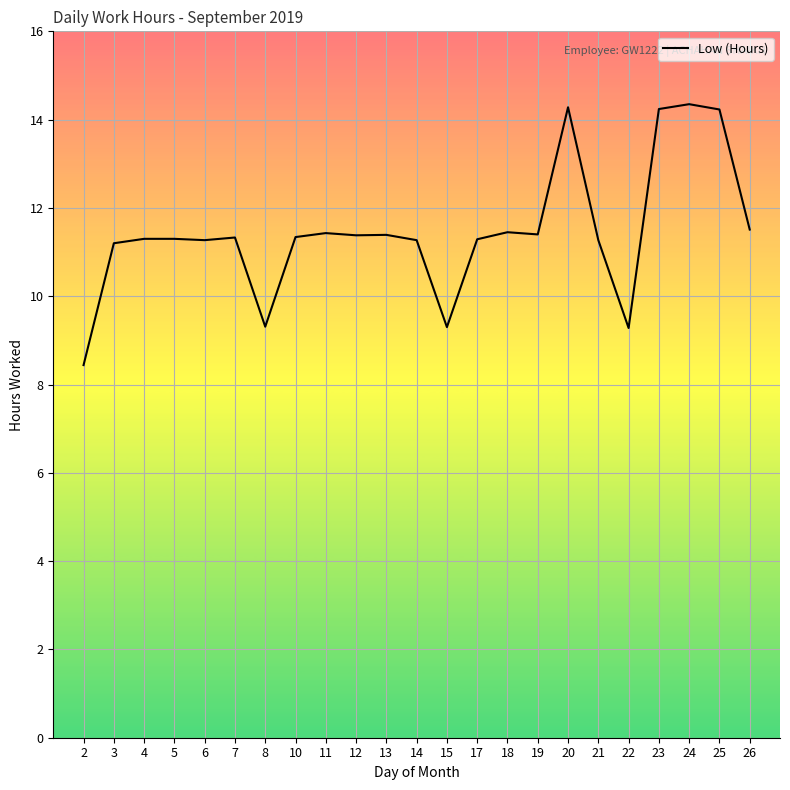

The chart shows a value of 5.2 at 19. True or false?

False